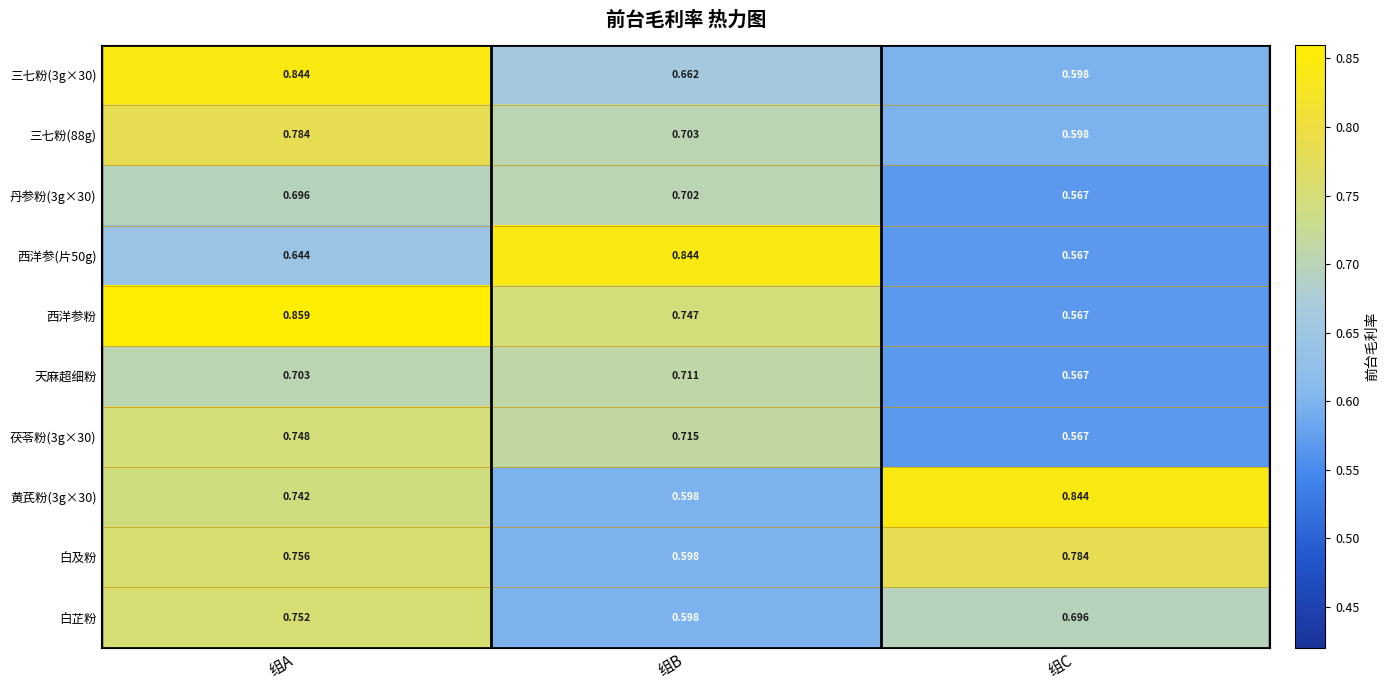

Rank the categories by 三七粉(3g×30) value from highest to lowest.

组A, 组B, 组C